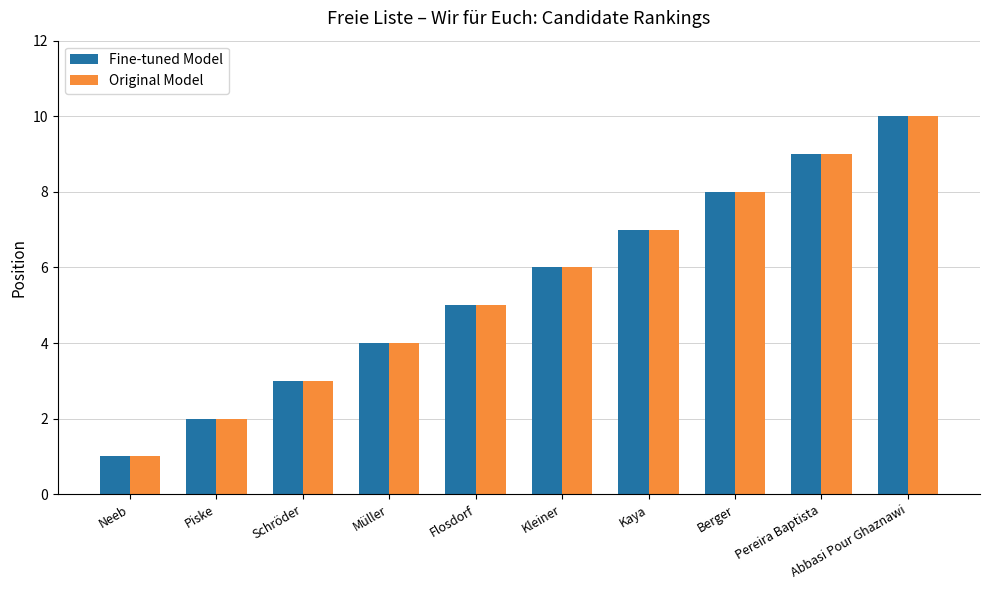

The value of Fine-tuned Model at Berger is 8. True or false?

True